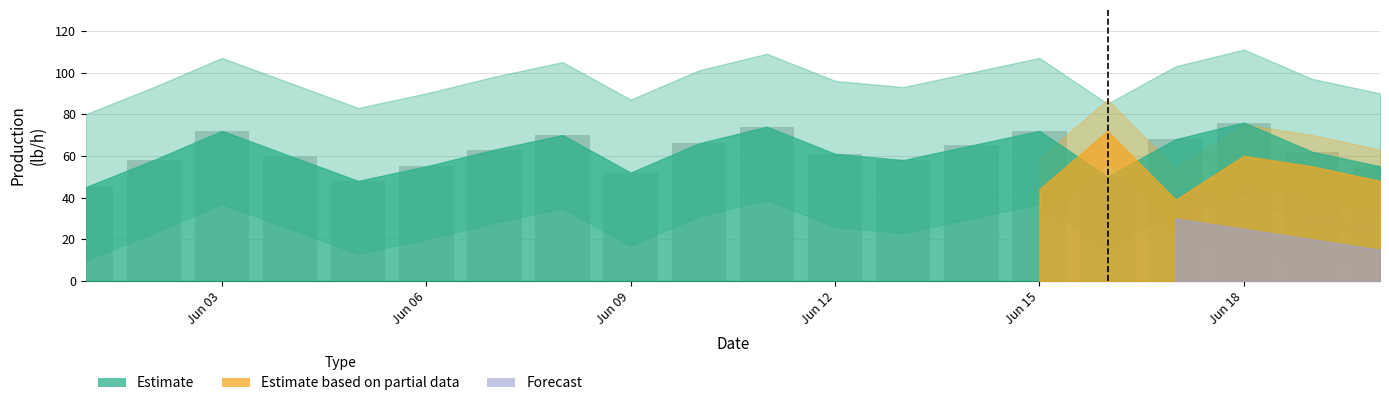

What is the minimum value shown in the chart?

45